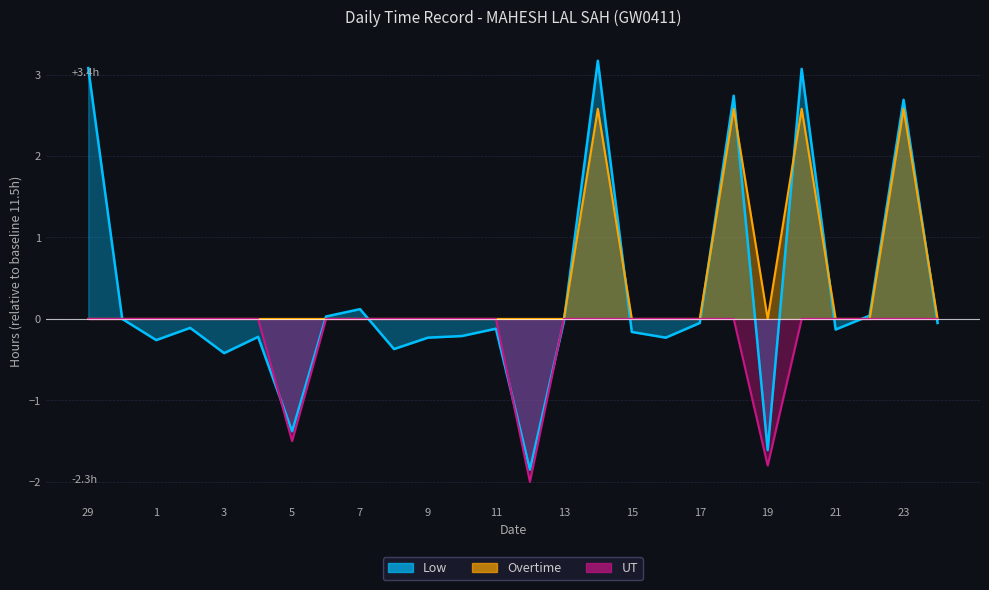

True or false: UT and Overtime intersect in this chart.

False